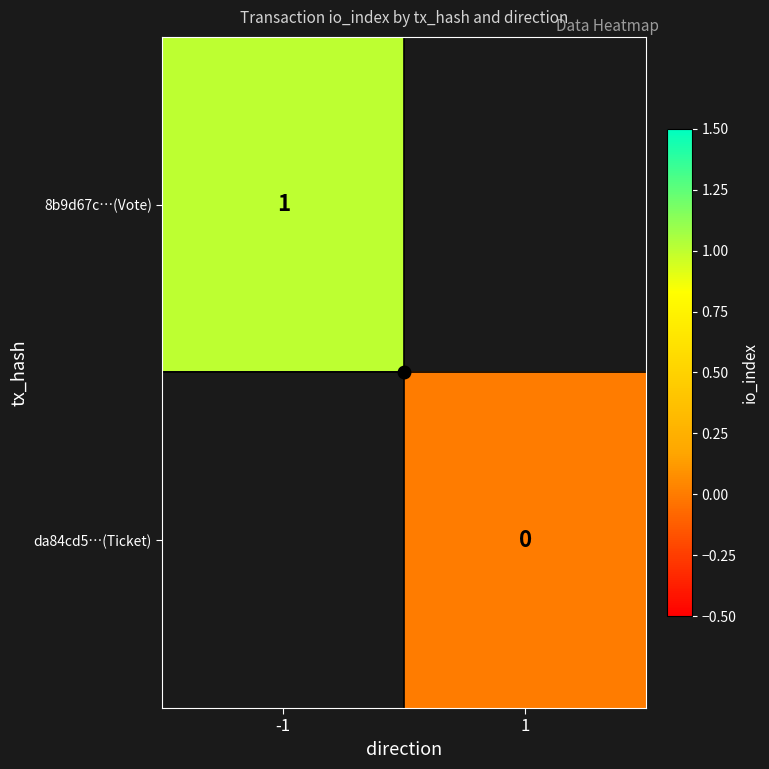

Rank the categories by da84cd5…(Ticket) value from highest to lowest.

-1, 1